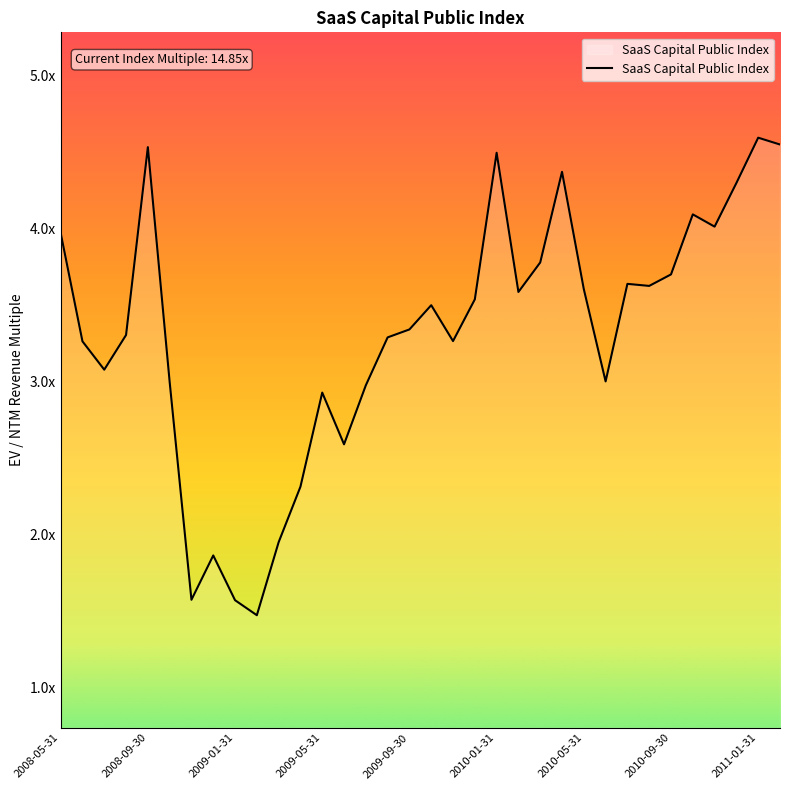

Does the chart have visible grid lines?

No